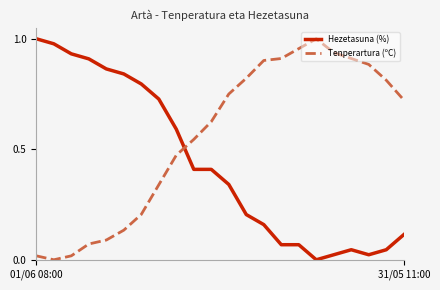

Count the number of data series in this chart.

2